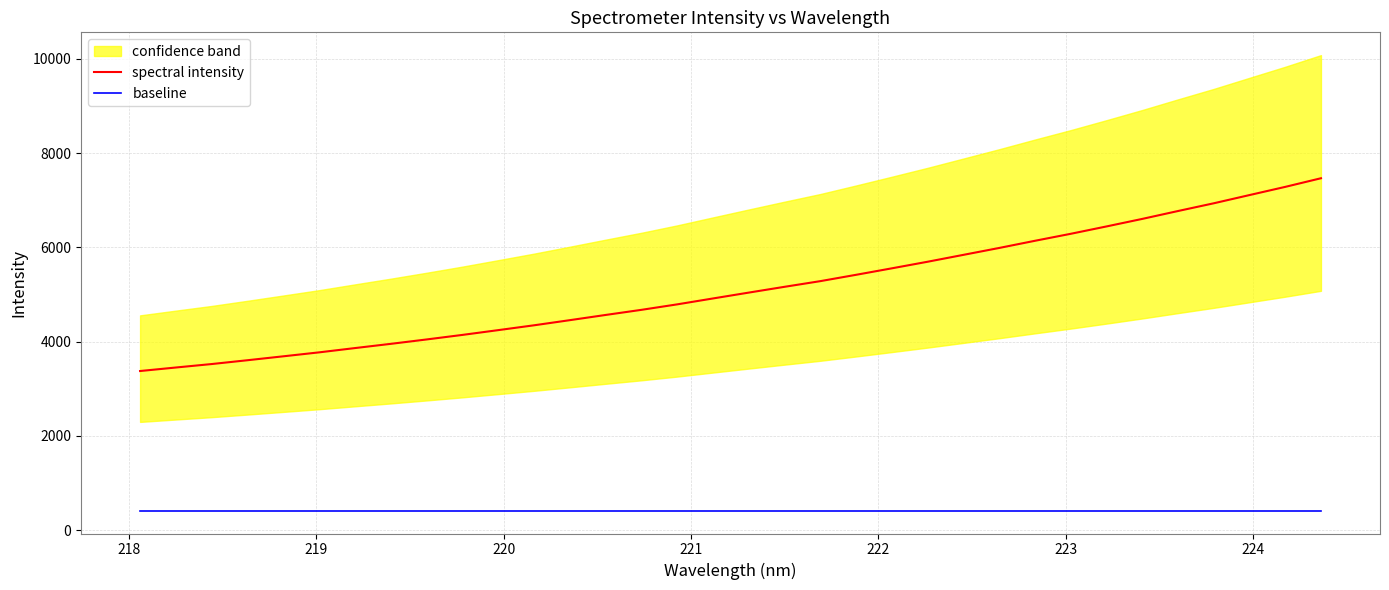

How many data points in spectral intensity are above 5040?

17